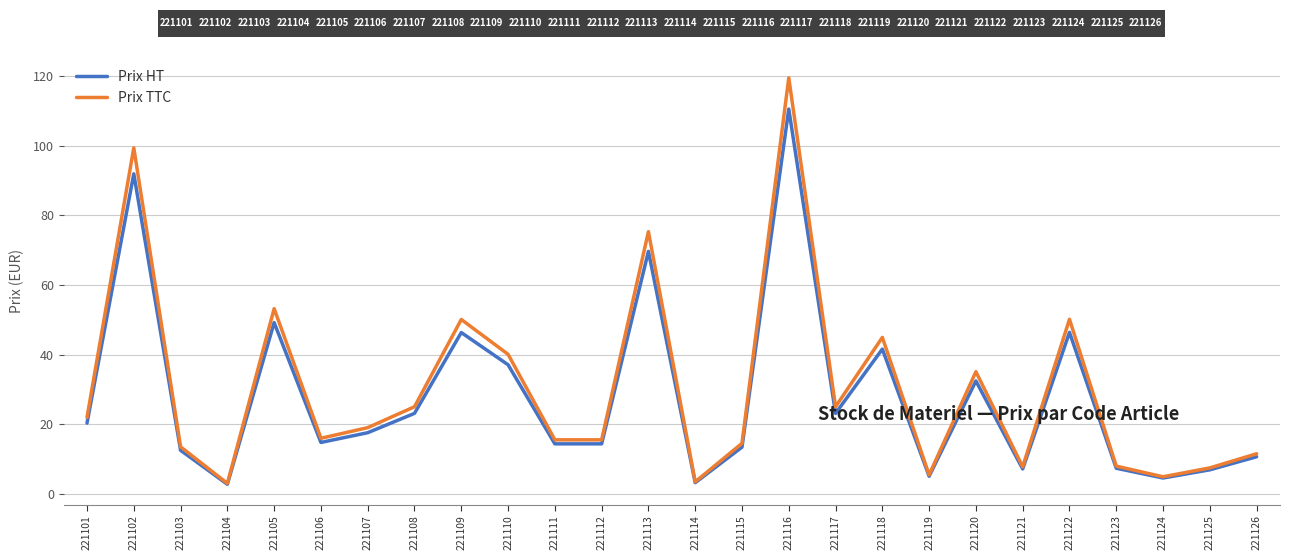

True or false: Prix TTC and Prix HT cross at least once.

False